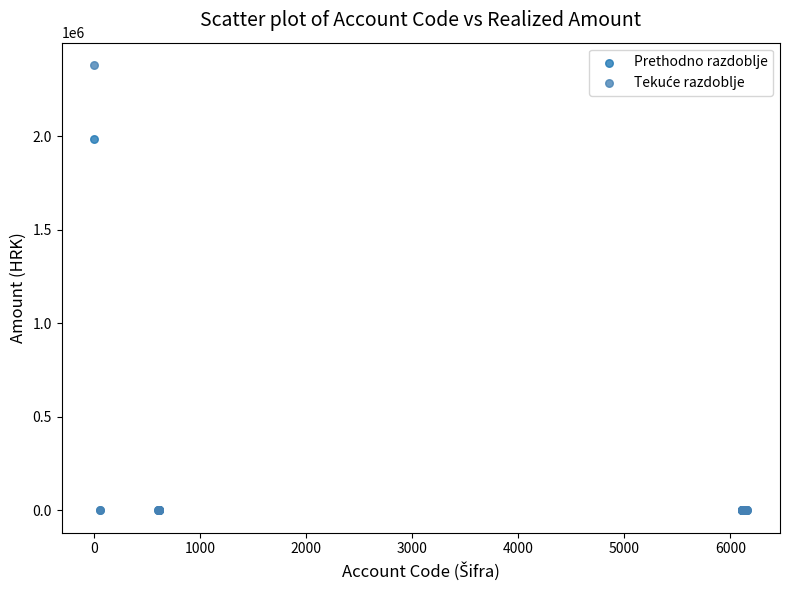

Across all series, what Y value is closest to 1189838?

1982163.1